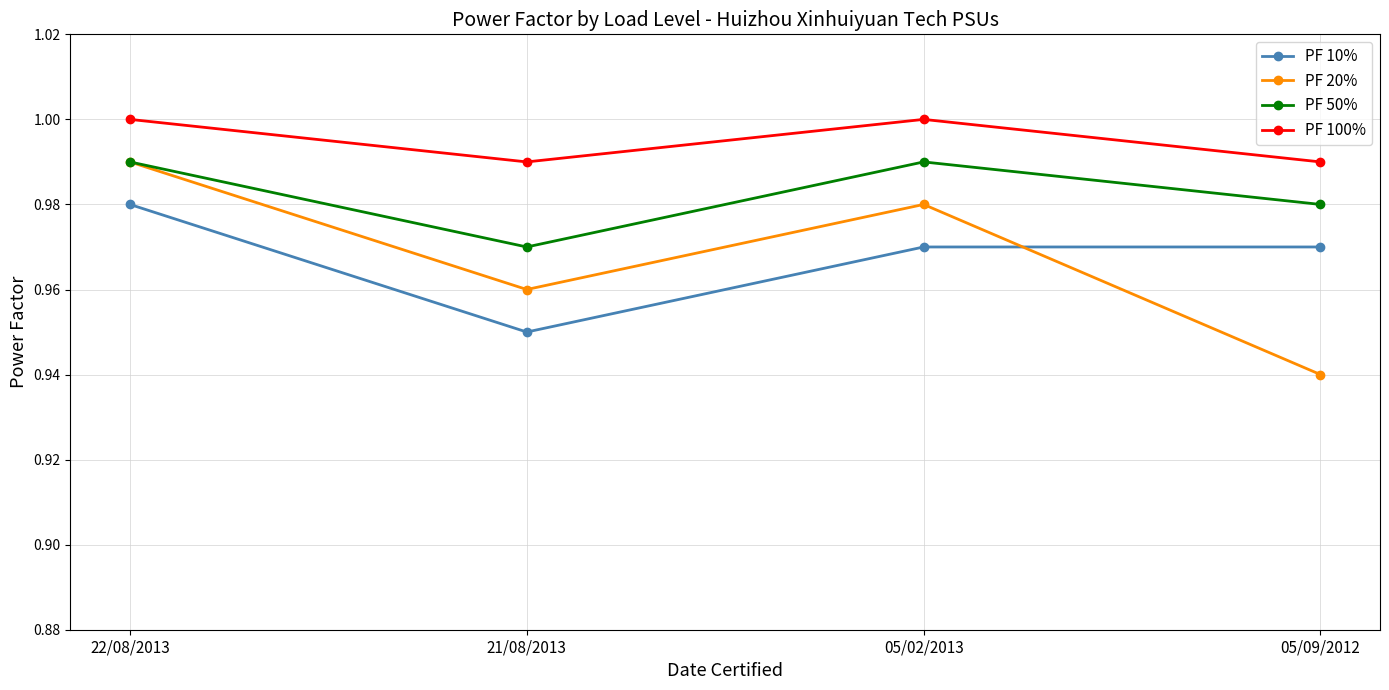

At which category does PF 10% reach its first local valley?

21/08/2013